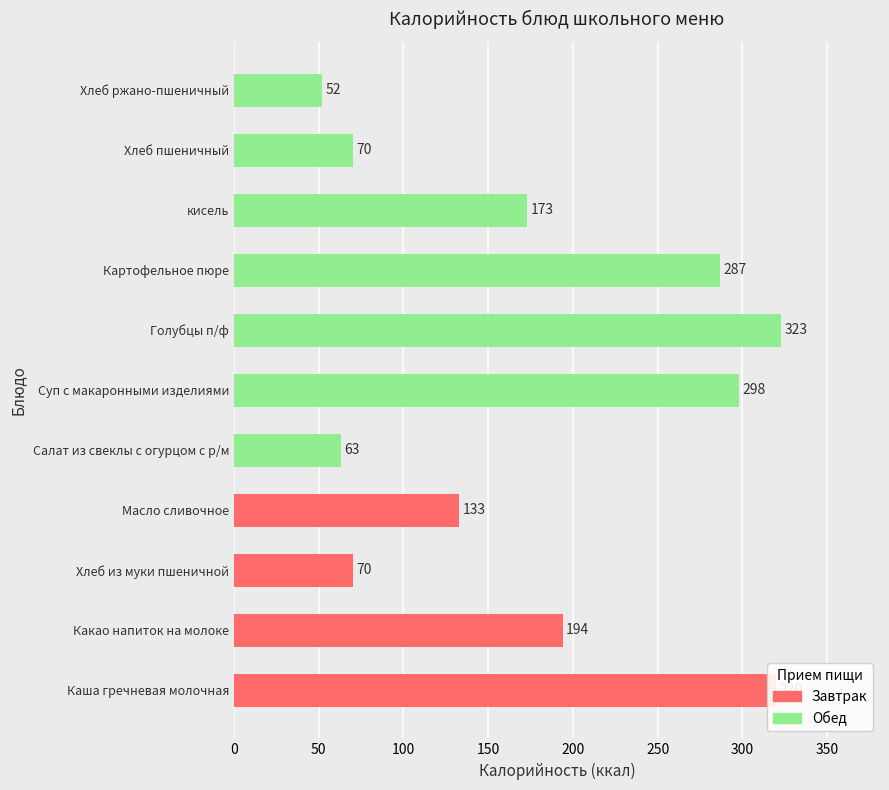

Which has a higher value, Масло сливочное or Каша гречневая молочная?

Каша гречневая молочная